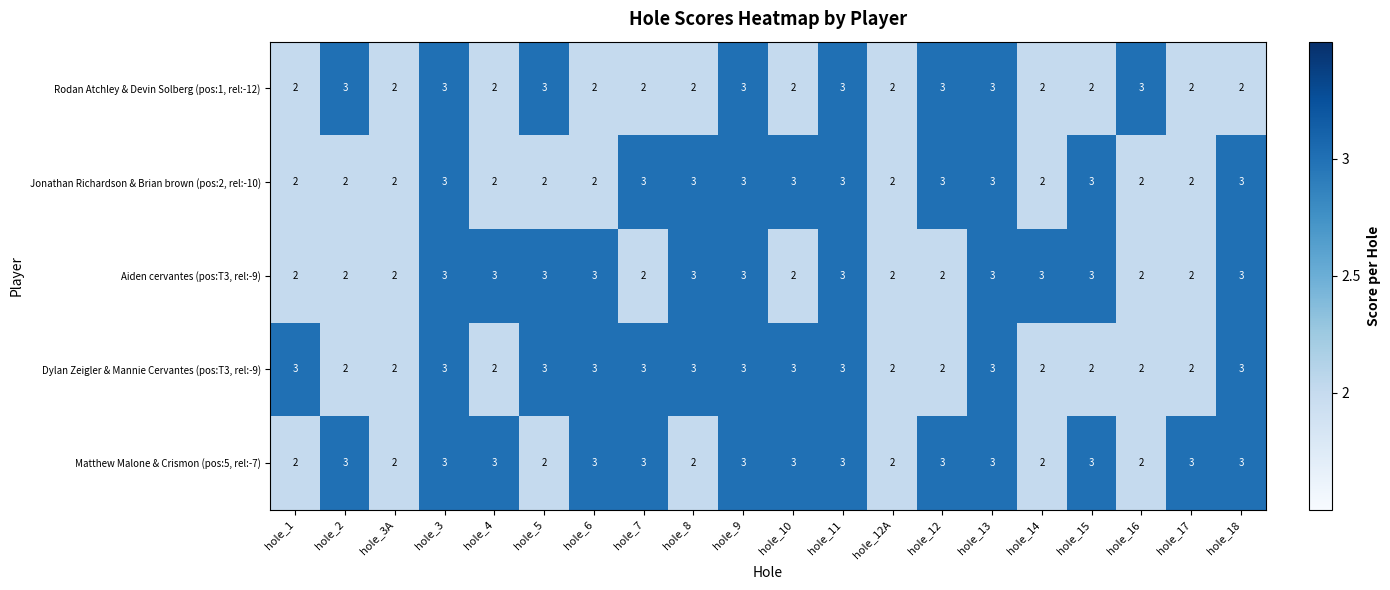

What is the total value across all series at hole_16?

11